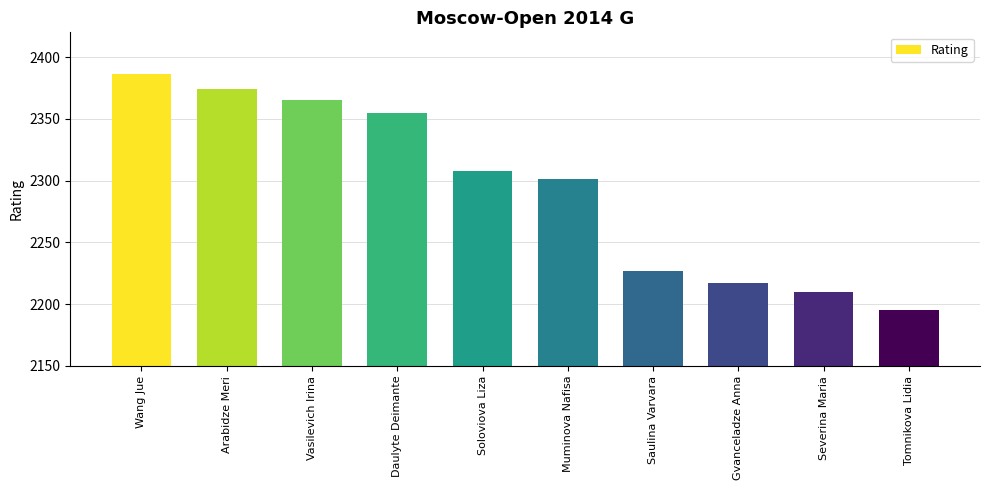

Rank the categories by value from highest to lowest.

Wang Jue, Arabidze Meri, Vasilevich Irina, Daulyte Deimante, Soloviova Liza, Muminova Nafisa, Saulina Varvara, Gvanceladze Anna, Severina Maria, Tomnikova Lidia